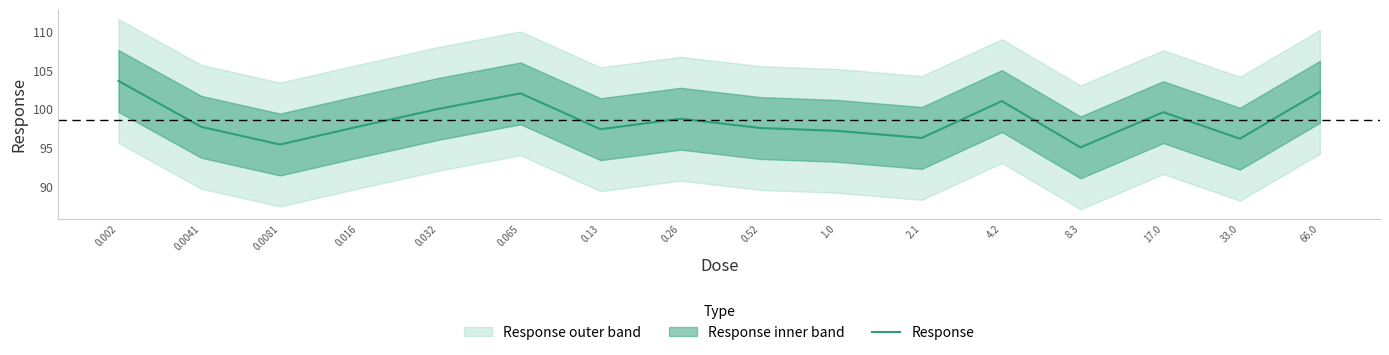

Is it true that the value at 0.0041 is 62.0?

False